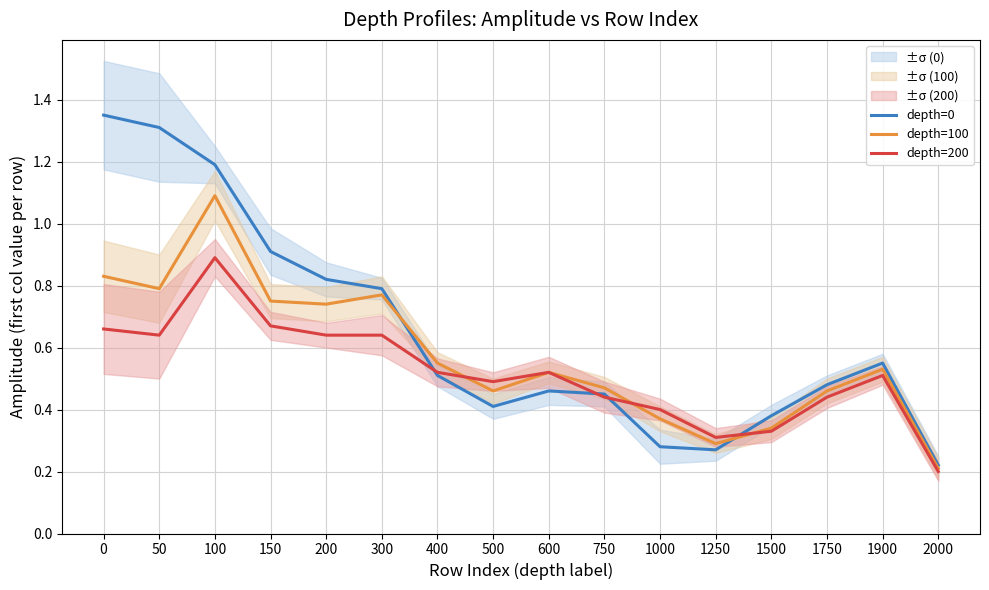

After their last crossing, which series has the higher values: depth=0 or depth=100?

depth=0